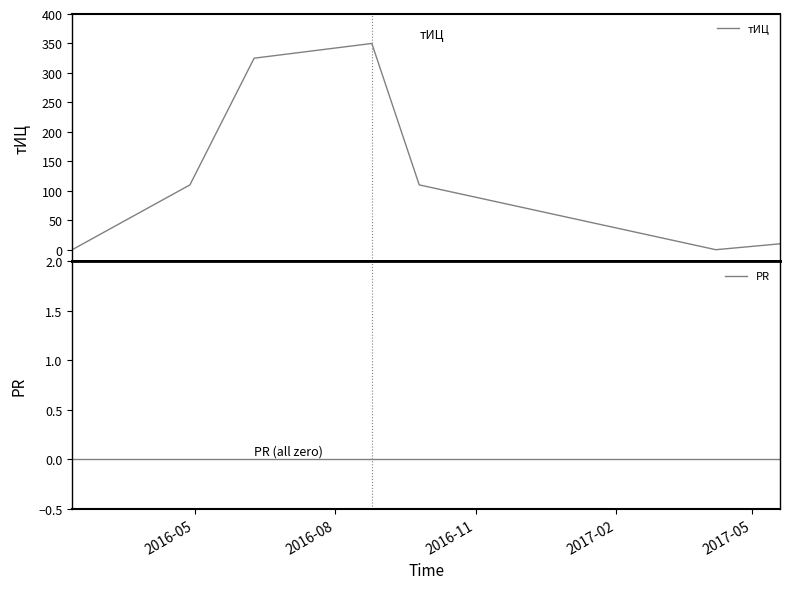

True or false: тИЦ has more than 0 interior local peaks.

True